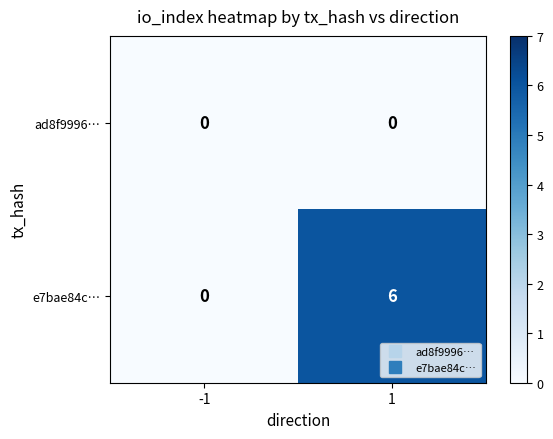

List the series in order of their peak value, lowest first.

ad8f9996…, e7bae84c…